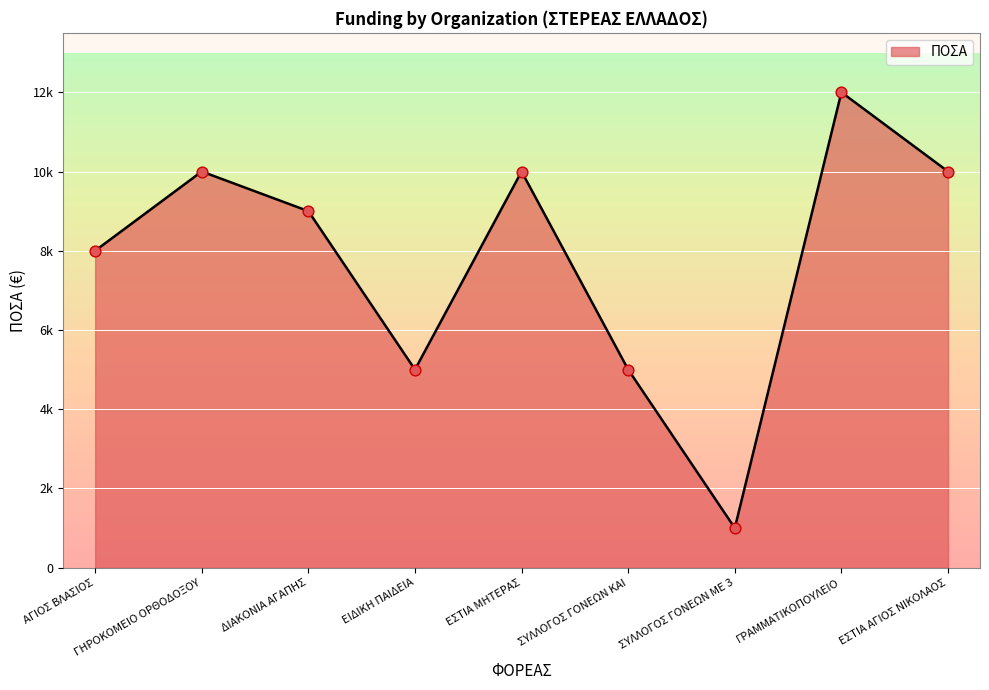

What is the change in value from ΓΡΑΜΜΑΤΙΚΟΠΟΥΛΕΙΟ to ΕΣΤΙΑ ΑΓΙΟΣ ΝΙΚΟΛΑΟΣ?

-2000